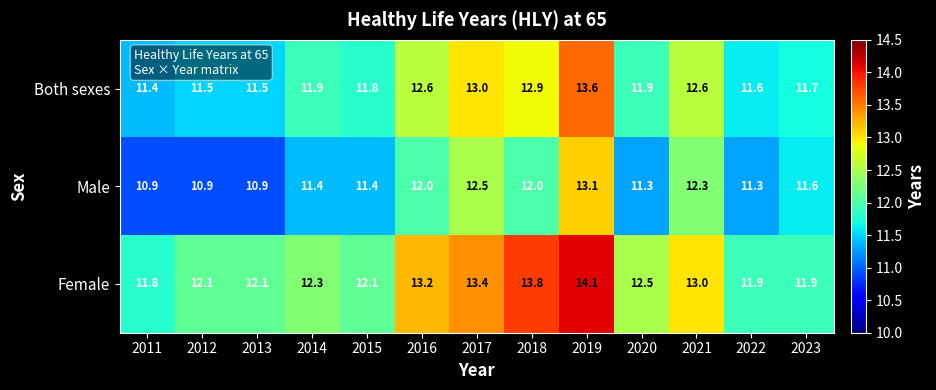

Count the number of data series in this chart.

3